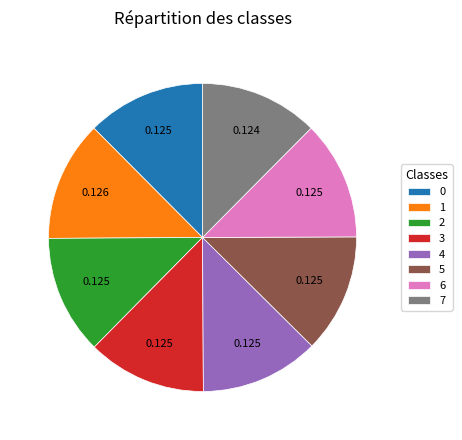

Combined, do 0 and 3 account for over 50%?

No